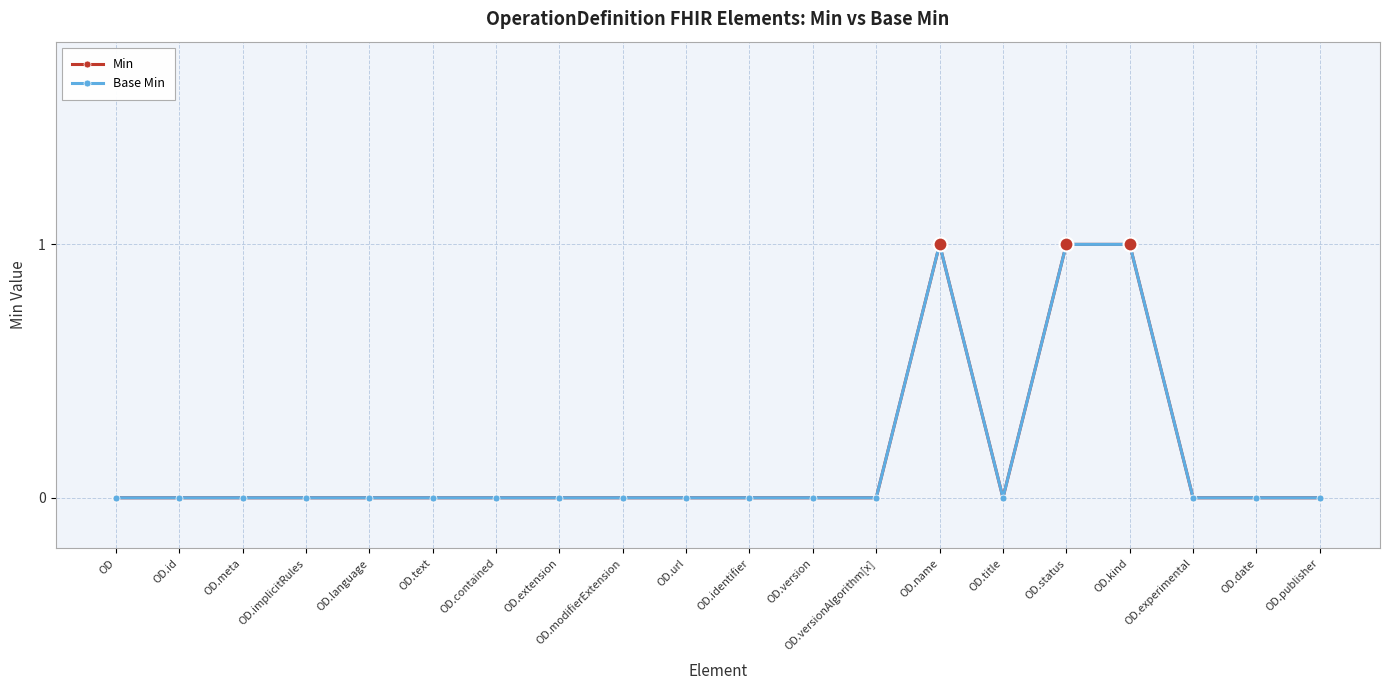

Reading left to right, extract all data points from this chart.

Min: 0	0	0	0	0	0	0	0	0	0	0	0	0	1	0	1	1	0	0	0
Base Min: 0	0	0	0	0	0	0	0	0	0	0	0	0	1	0	1	1	0	0	0